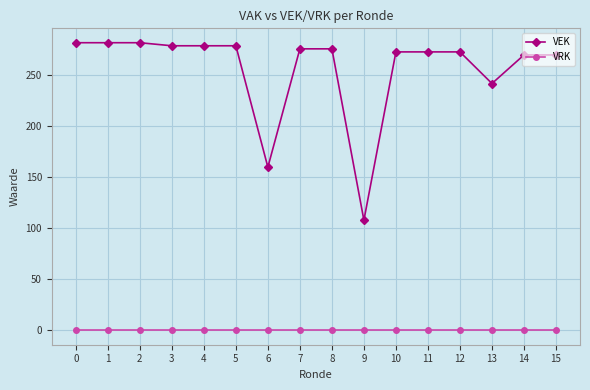

True or false: VRK and VEK intersect in this chart.

False